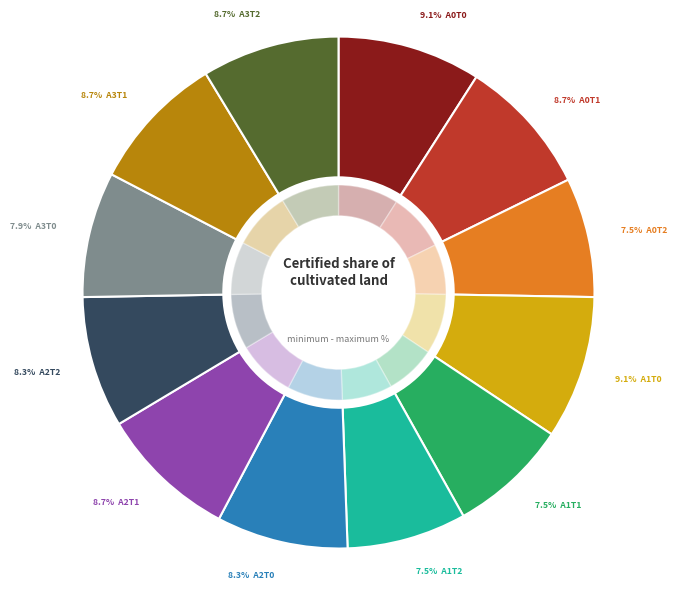

Rank the categories by value from lowest to highest.

A0T2, A1T1, A1T2, A3T0, A2T0, A2T2, A0T1, A2T1, A3T1, A3T2, A0T0, A1T0